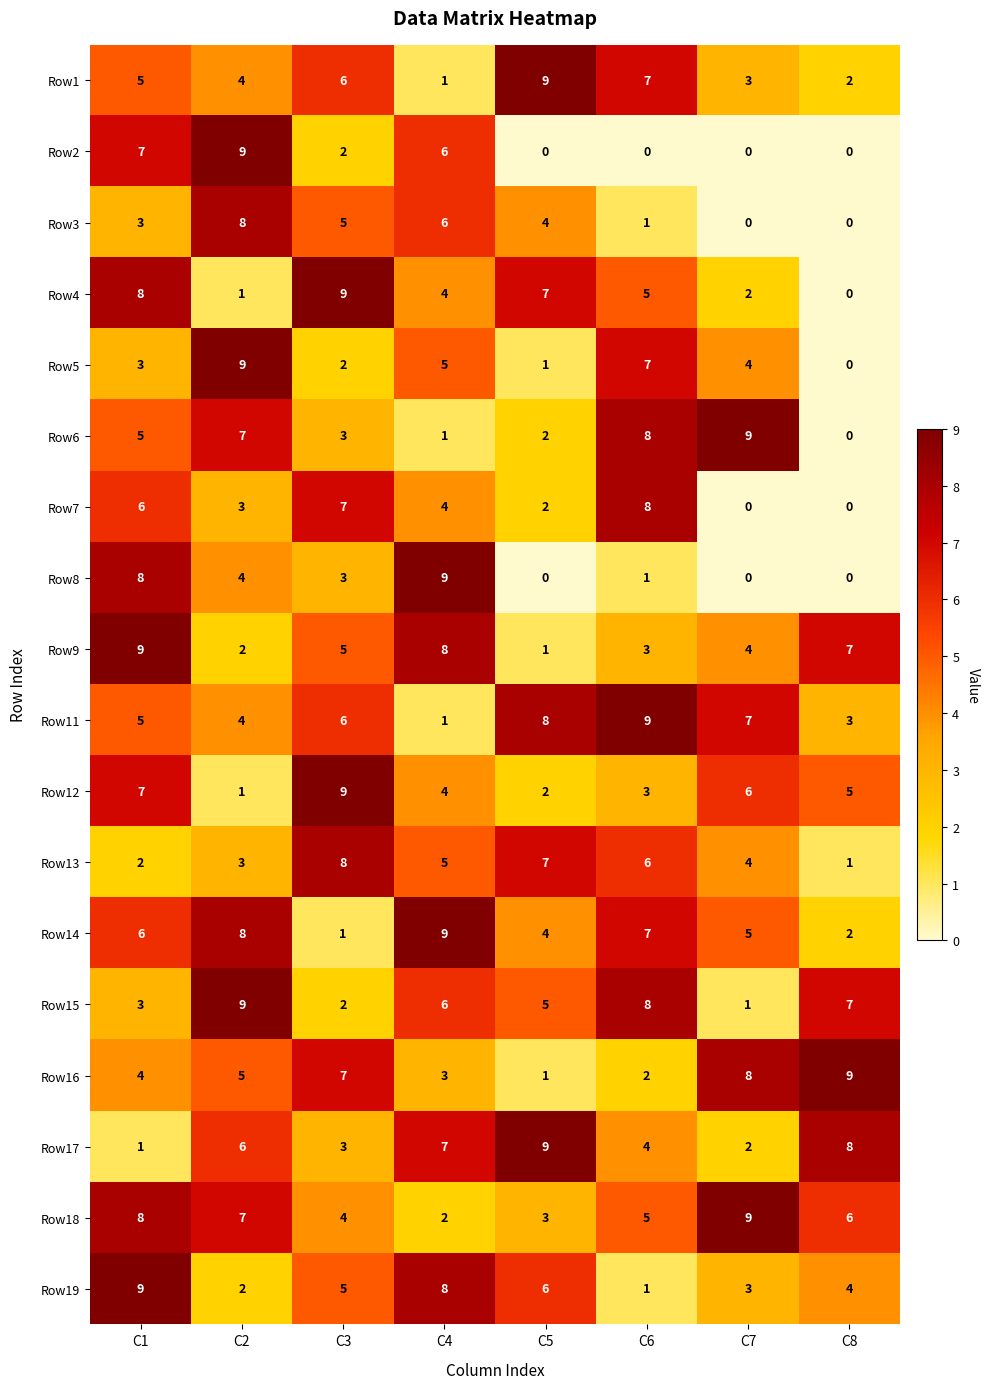

What is the total value across all series at C3?

87